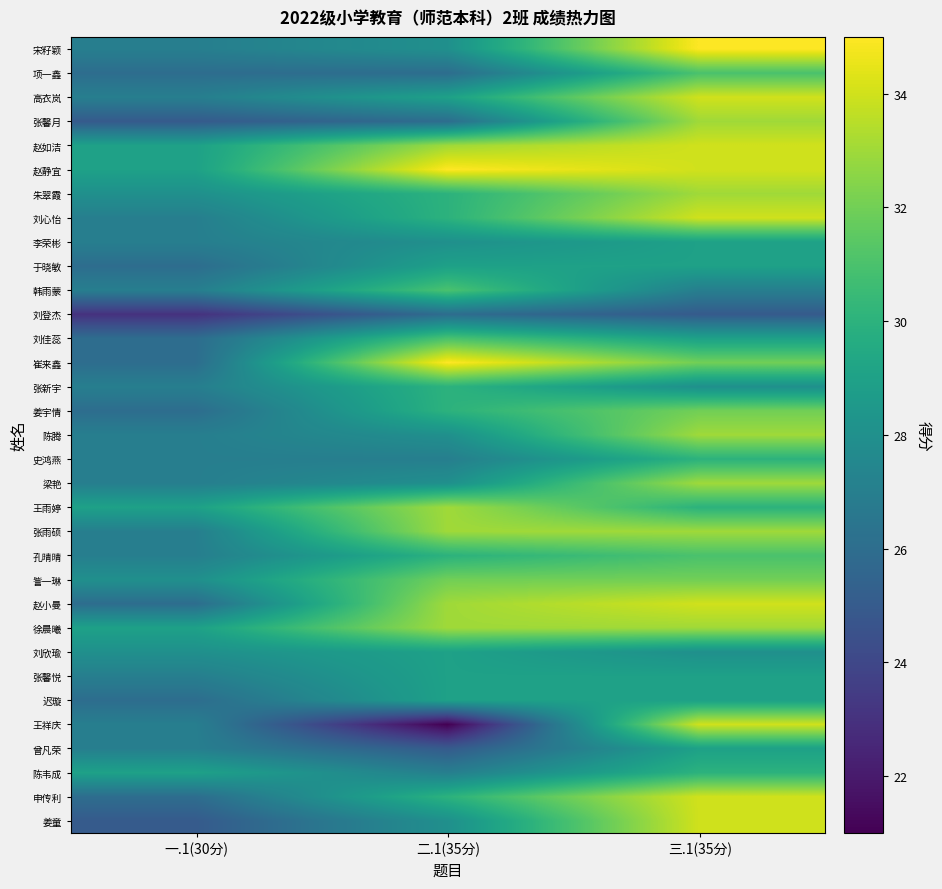

Which series has the widest spread of values?

王祥庆